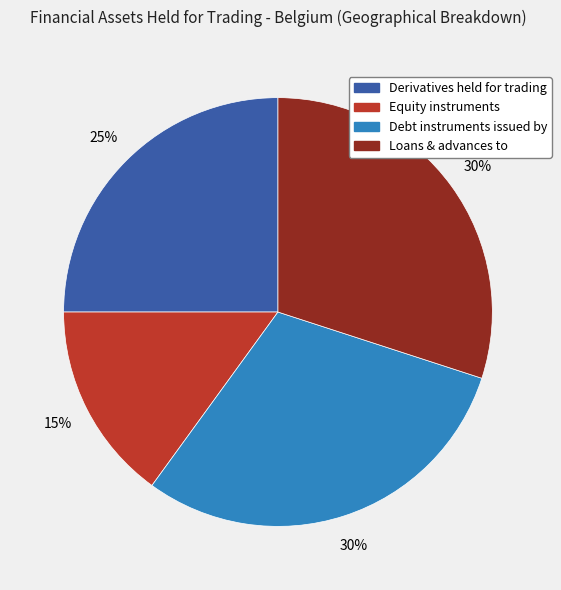

Is Loans & advances to the majority of the pie?

No